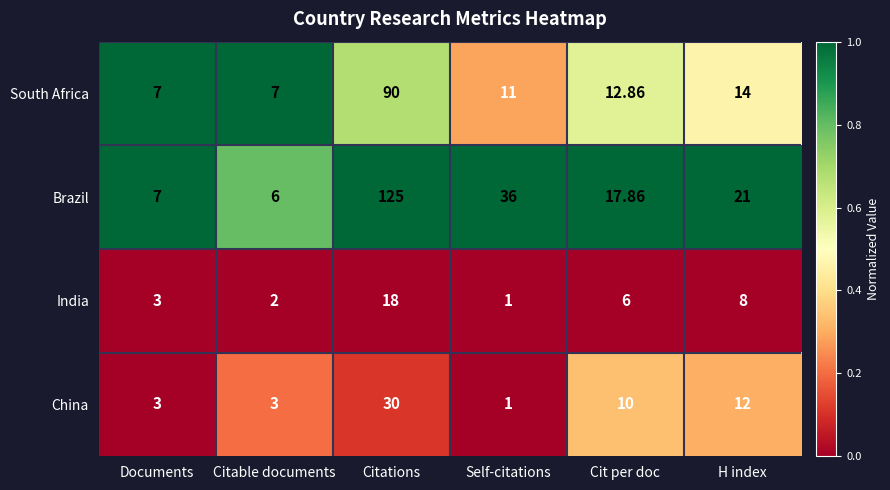

What is the maximum value shown in the chart?

125.0